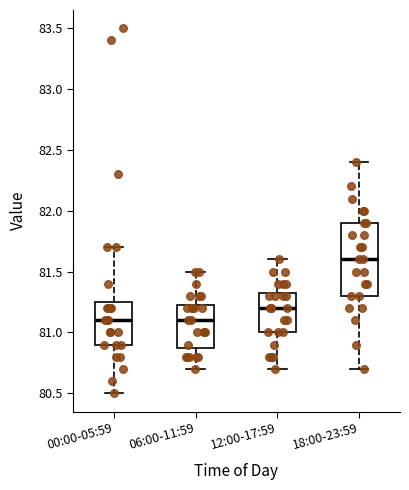

Which box has the highest median line?

18:00-23:59